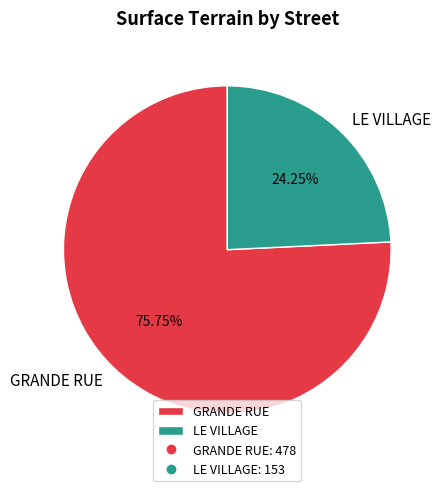

Count the number of slices in the pie.

2